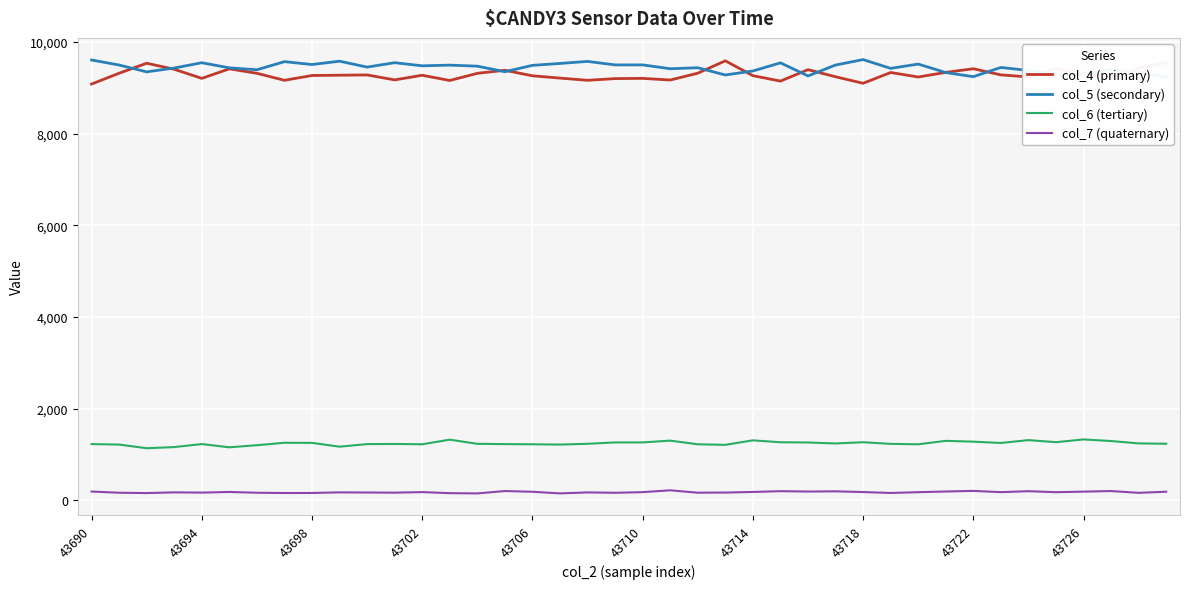

True or false: col_4 (primary) has a value of 9101 at 43718.

True